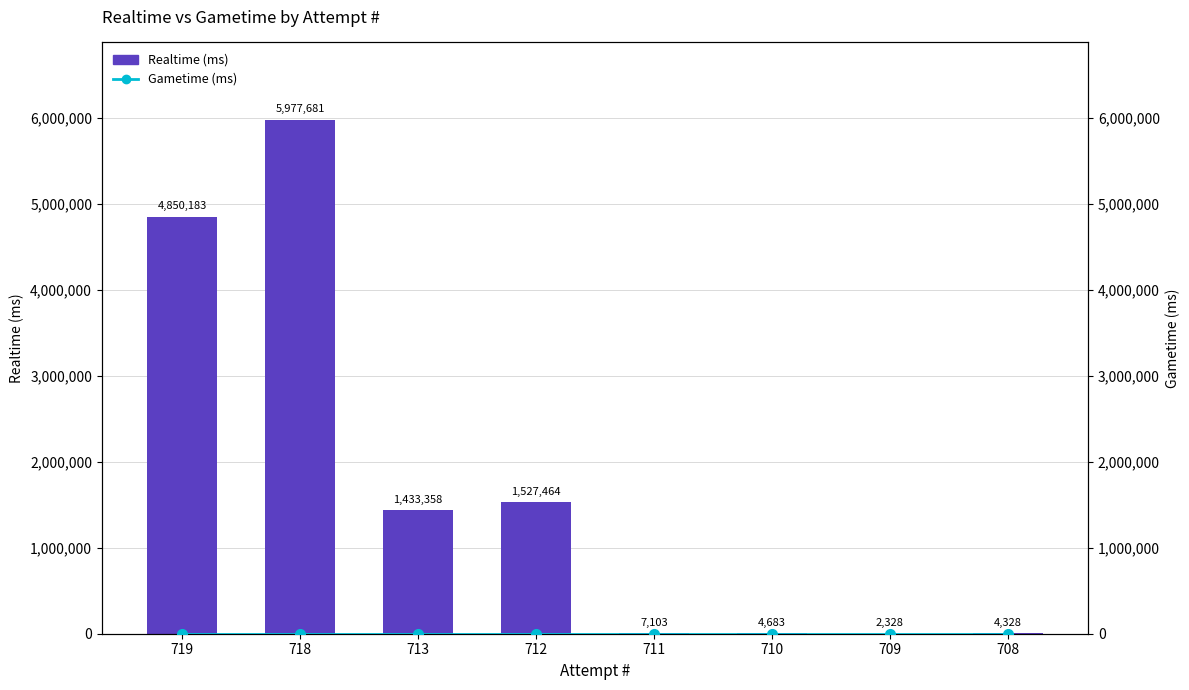

Reading right to left, transcribe all the data shown in this chart.

Realtime (ms): 708=4328	709=2328	710=4683	711=7103	712=1527464	713=1433358	718=5977681	719=4850183
Gametime (ms): 708=0	709=0	710=0	711=0	712=0	713=0	718=0	719=0